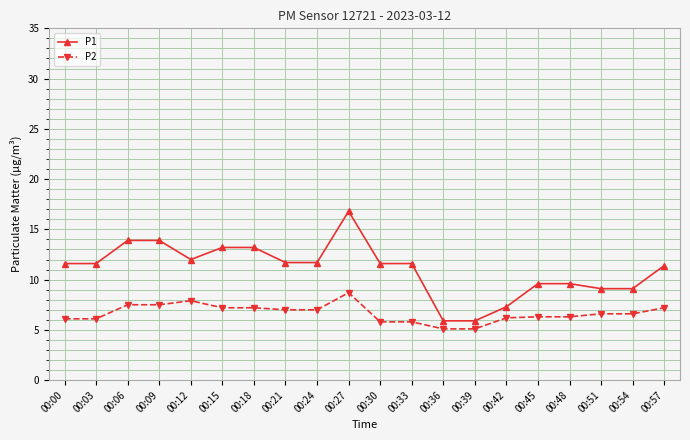

What is the spread (max minus min) of values at 00:03?

5.5